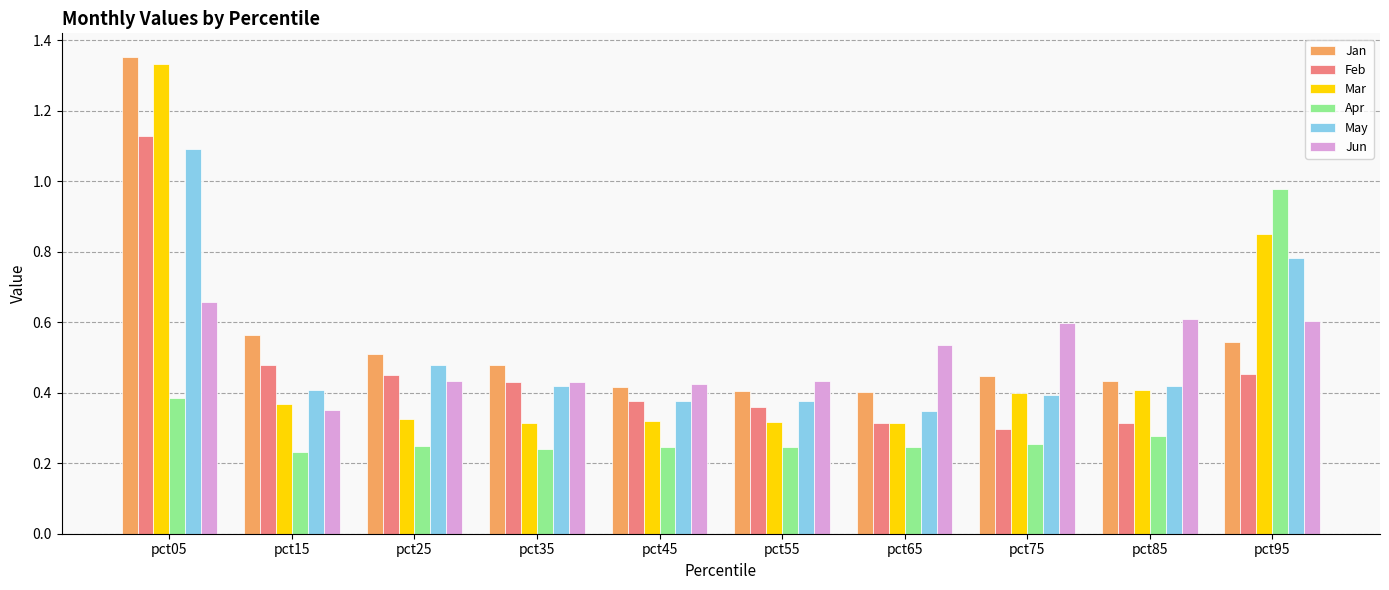

Which series has the largest range (max minus min)?

Mar